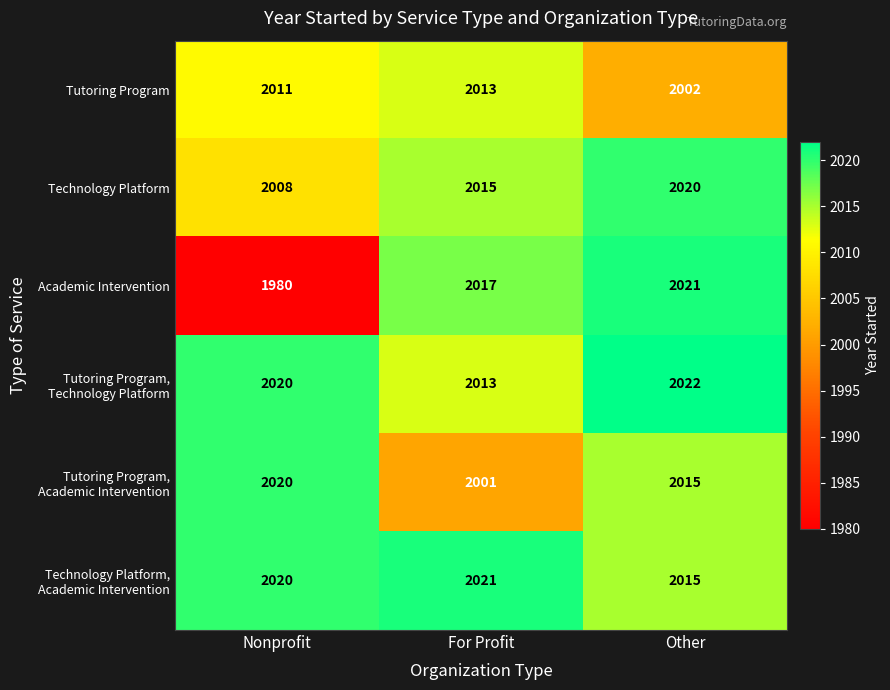

How many series are shown in this chart?

6